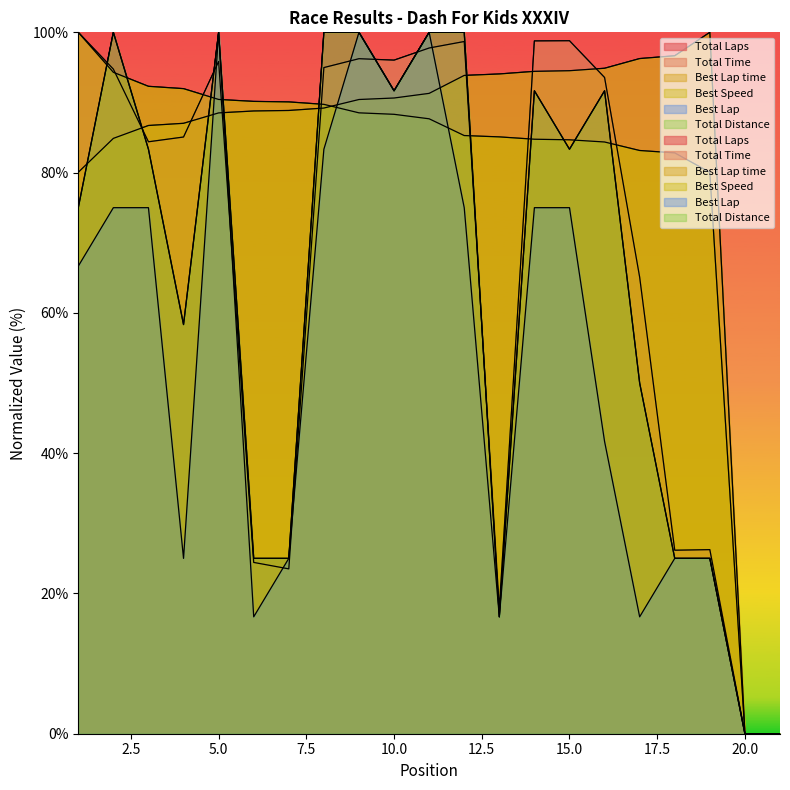

True or false: Best Lap time has more than 1 points higher than both neighbors.

False